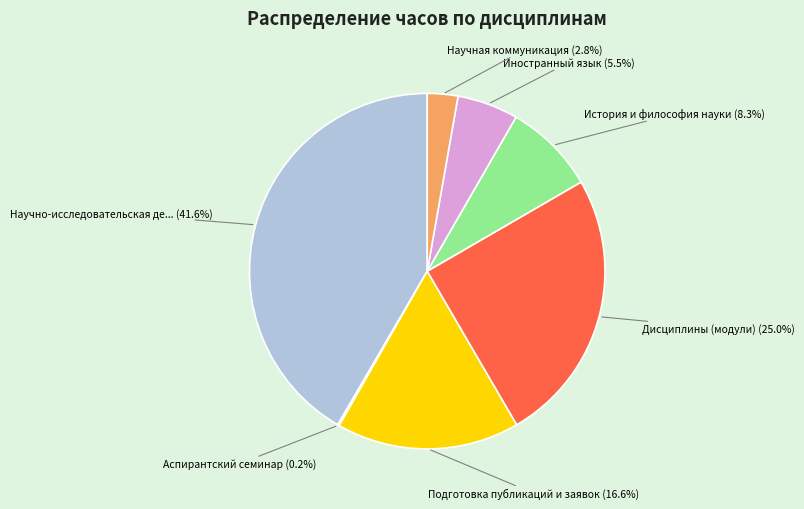

Is there a majority slice in this chart?

No